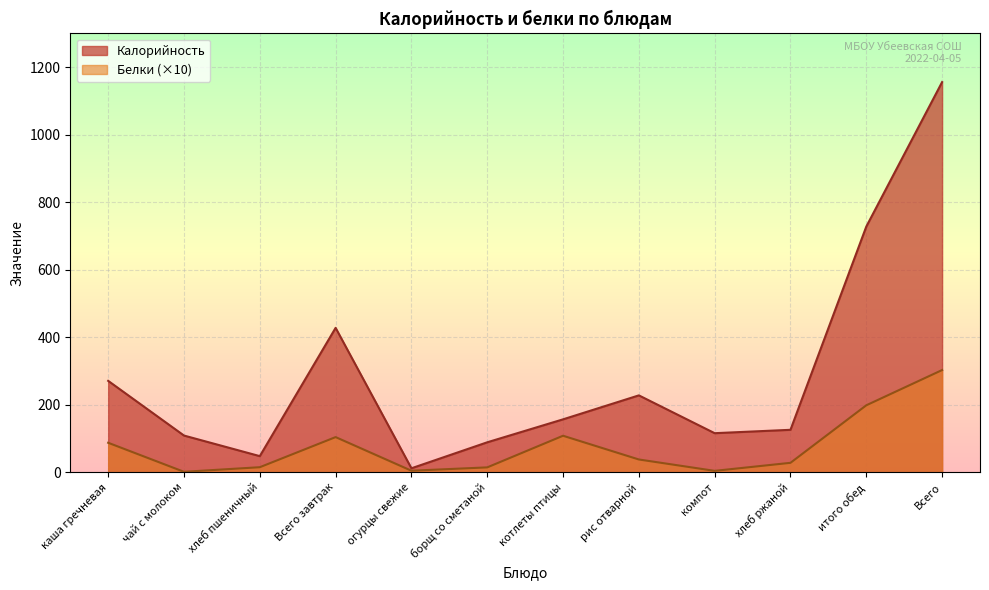

Reading left to right, what are all the values shown in this chart?

Калорийность: 271.0	109.0	48.0	428.0	12.0	89.0	157.0	228.0	116.0	126.0	728.0	1156.0
Белки: 87.6	1.6	15.2	104.4	4.8	14.7	108.4	38.1	4.4	28.2	198.6	303.0